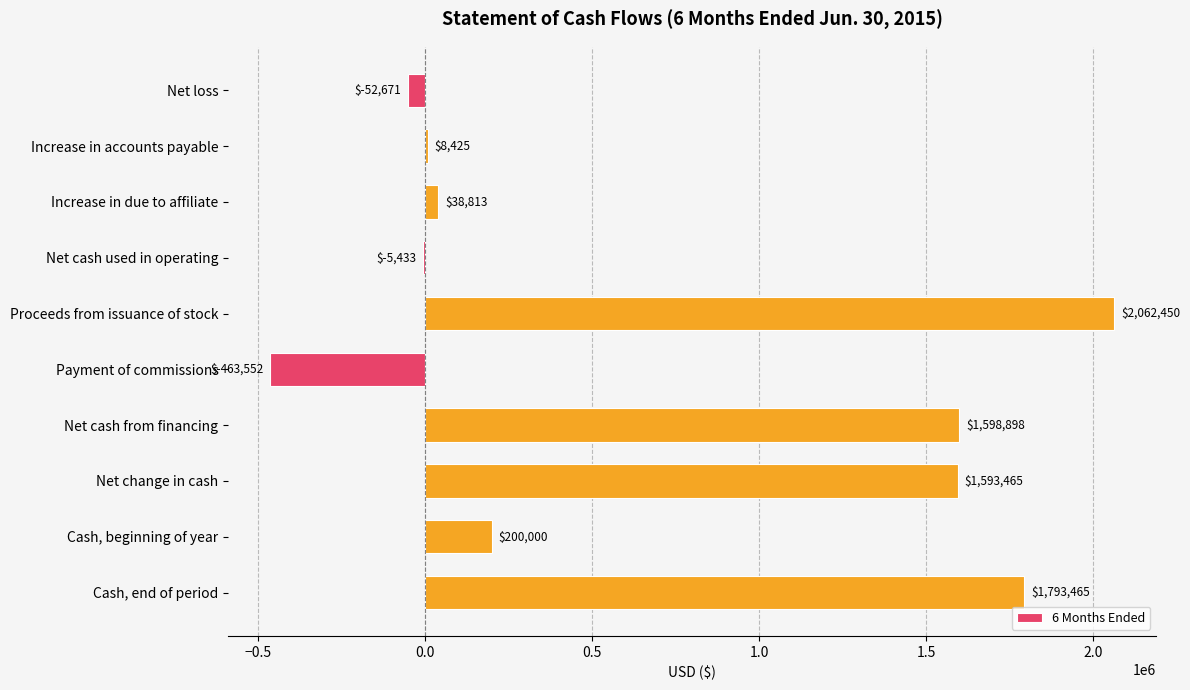

Which label corresponds to the largest value in the chart?

Proceeds from issuance of stock